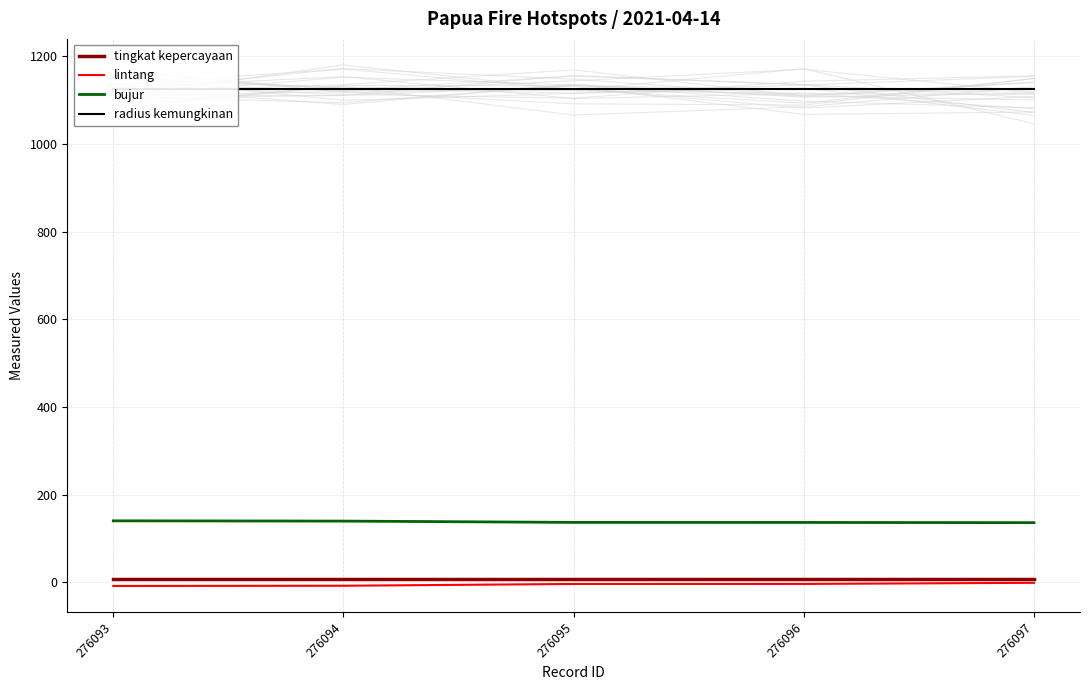

Which series has the largest range (max minus min)?

lintang